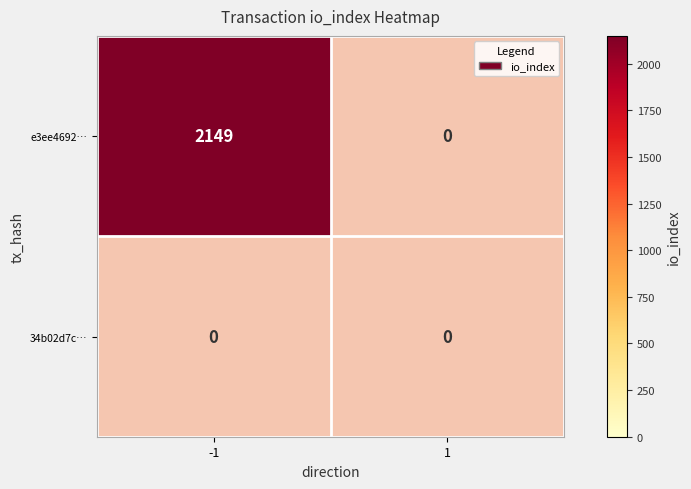

Rank the series by their average value, from highest to lowest.

e3ee4692ac25d8cdf7082b0fdc4deea0030be1f, 34b02d7c27ec402f241db8655108f24f8216ed6